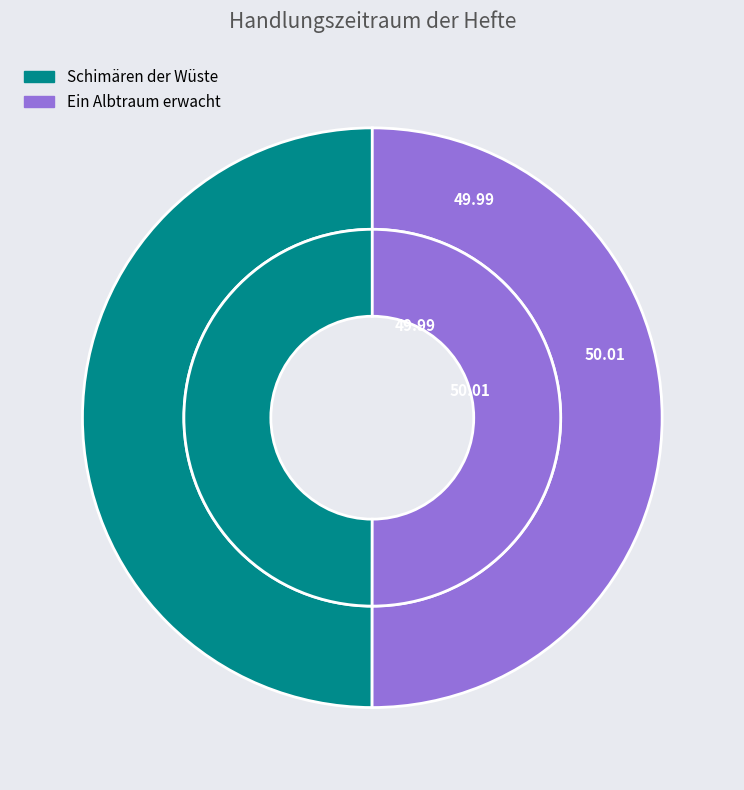

How many slices are in this pie chart?

2